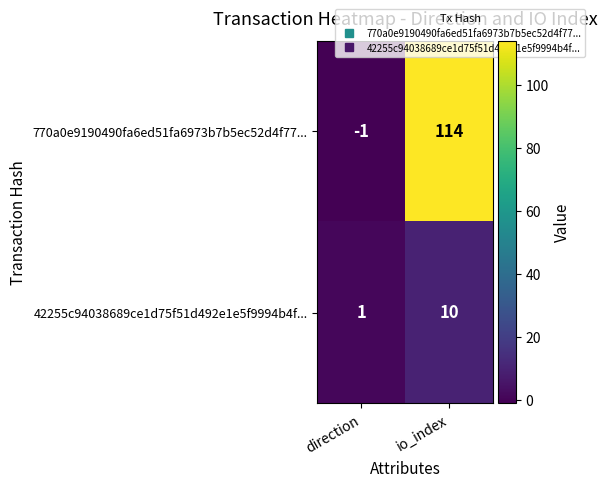

What is the difference between the 42255c94038689ce1d75f51d492e1e5f9994b4f... values at direction and io_index?

9